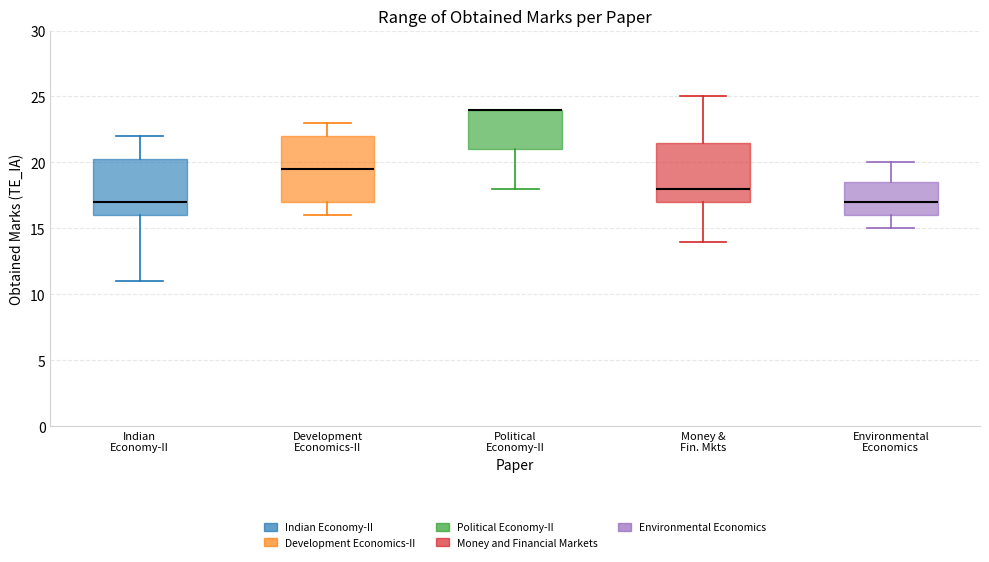

Where is the lower edge of the box for Indian Economy-II on the y-axis? The values are not printed on the chart, so give them approximately, as read against the axis.

16.0